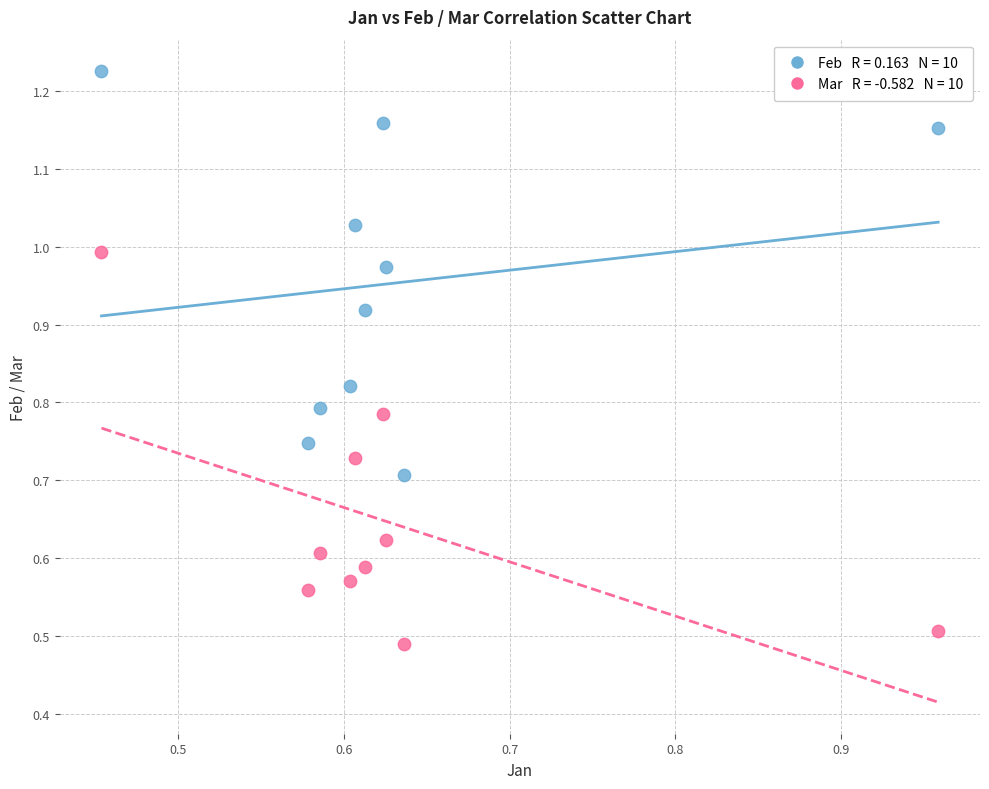

Count the number of points in this scatter plot.

20